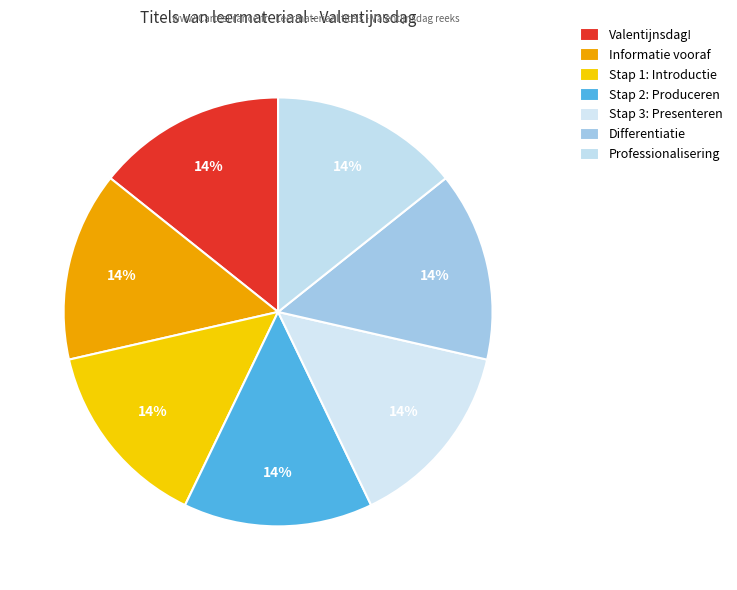

How many slices are in this pie chart?

7